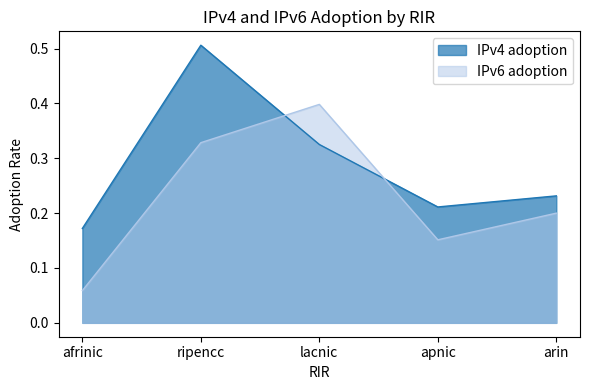

Count the IPv4 adoption values in the range 0 to 1.

5